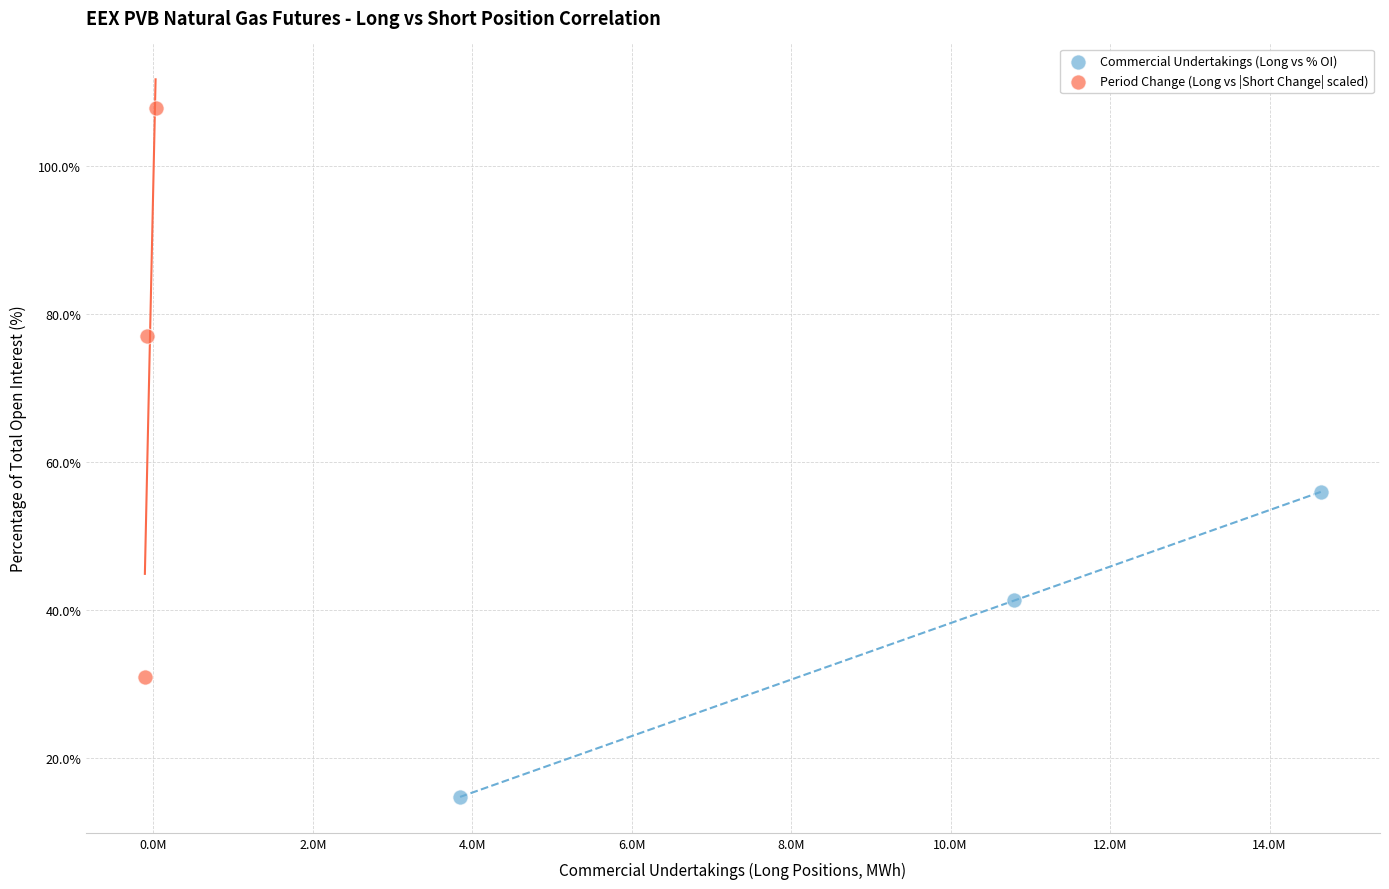

Which series reaches the maximum Y coordinate?

Period Change (Long vs |Short Change| scaled)